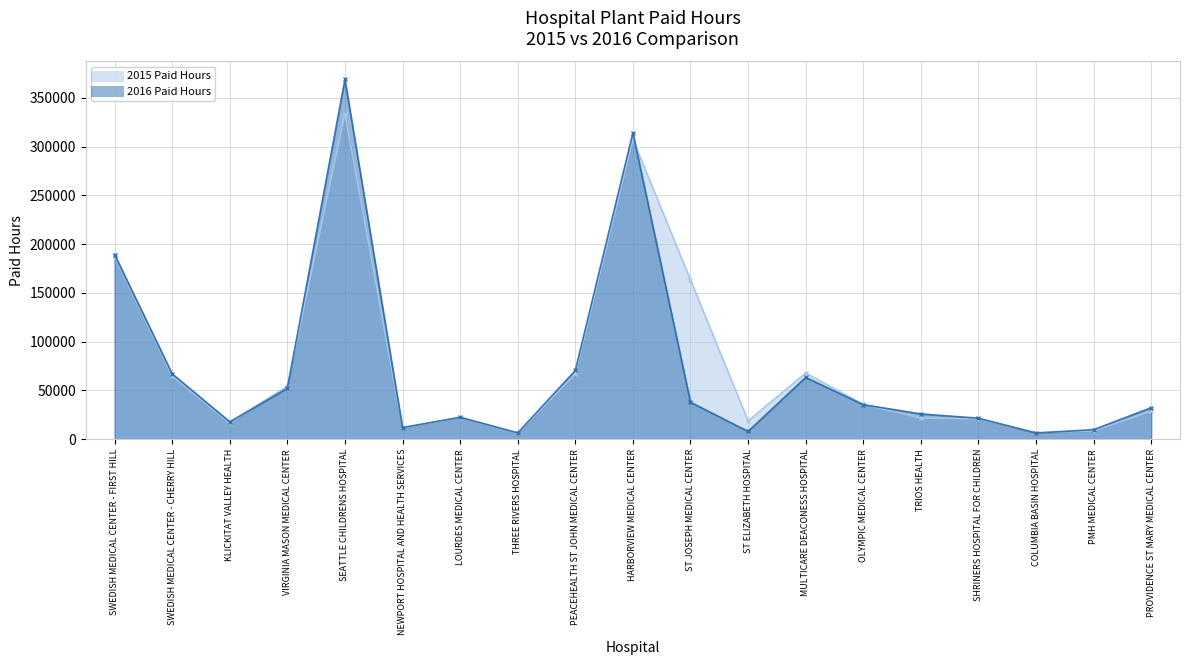

True or false: 2016 Paid Hours and 2015 Paid Hours cross at least once.

True